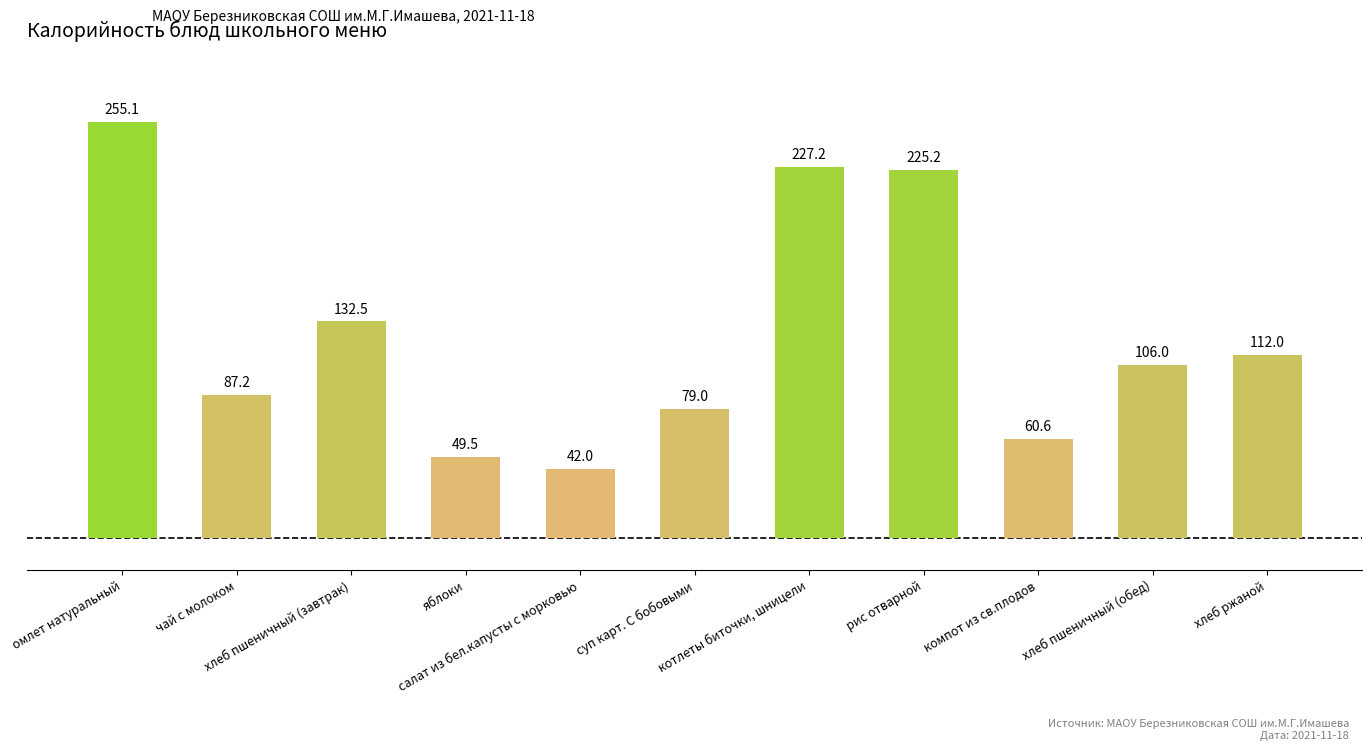

How many data points does each series have?

11